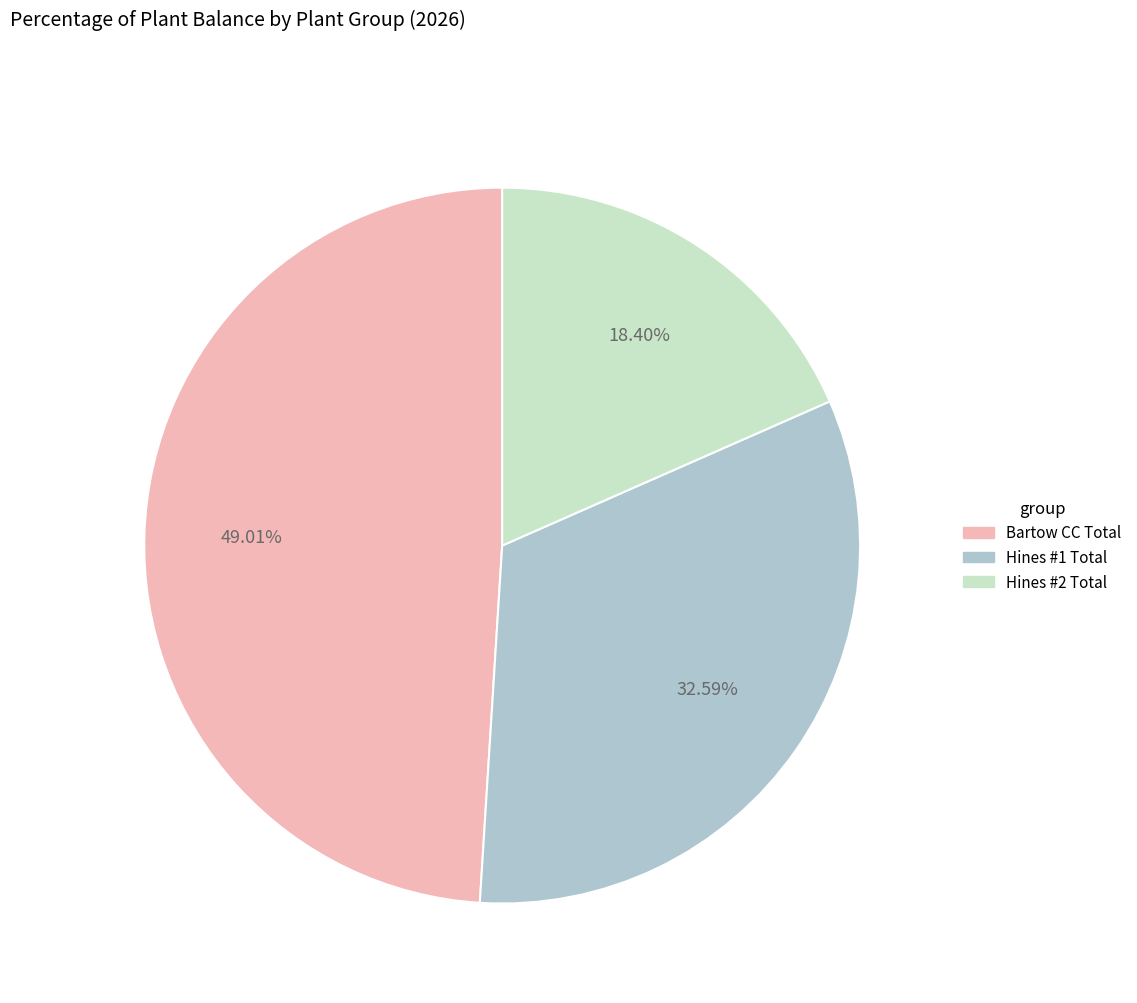

Count the number of slices in the pie.

3